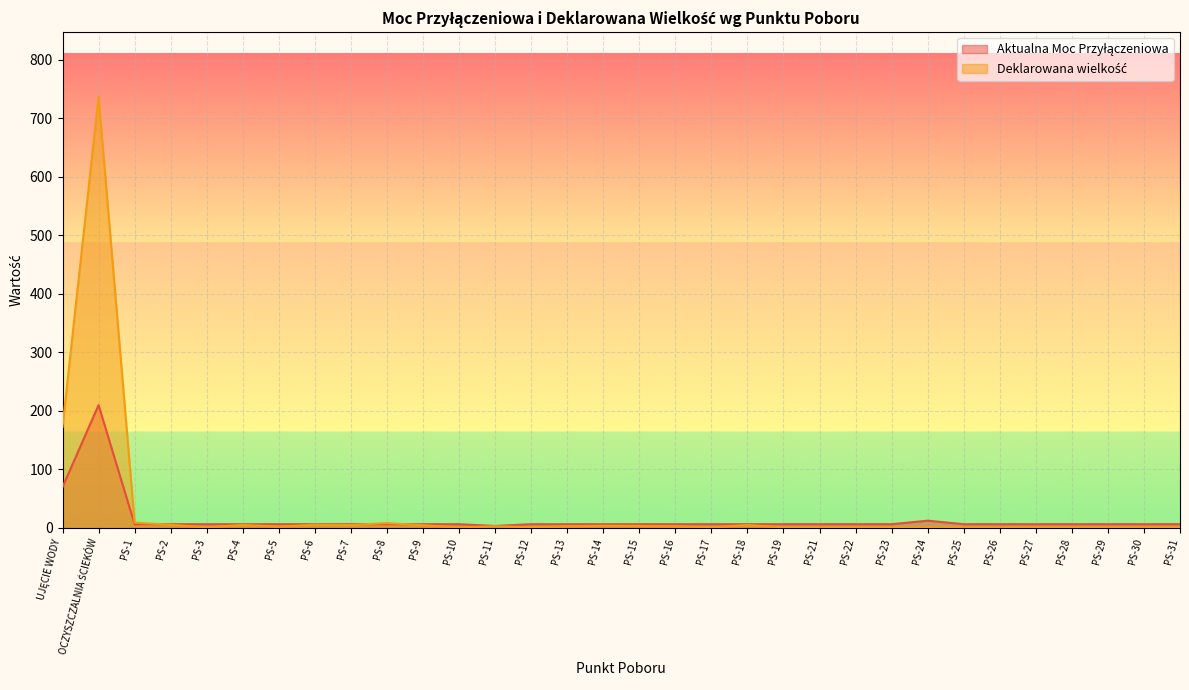

What is the total value across all series at PS-26?

7.0